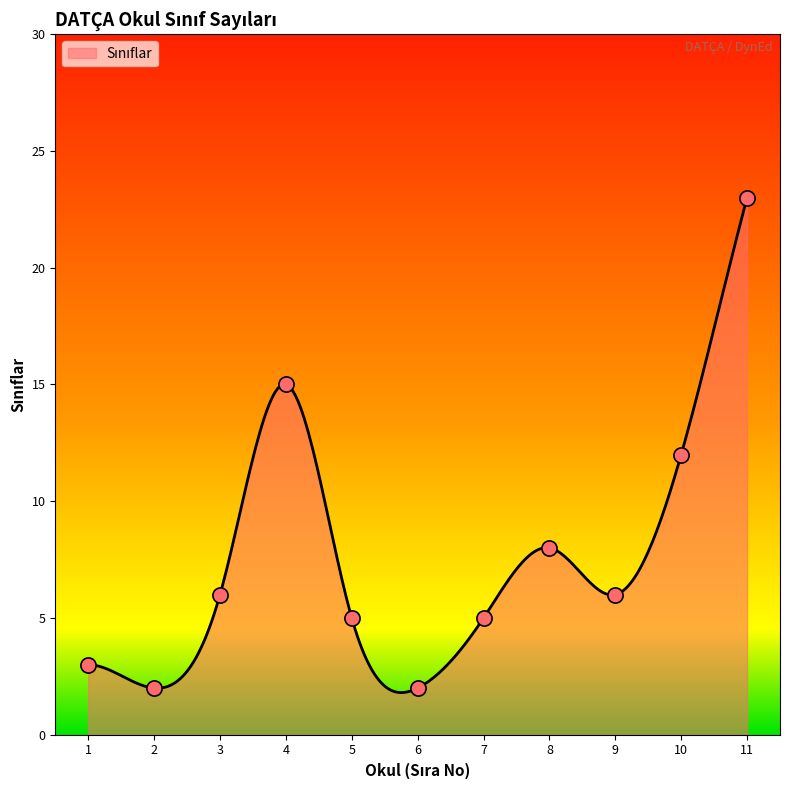

Between 3 and 10, which is larger?

10